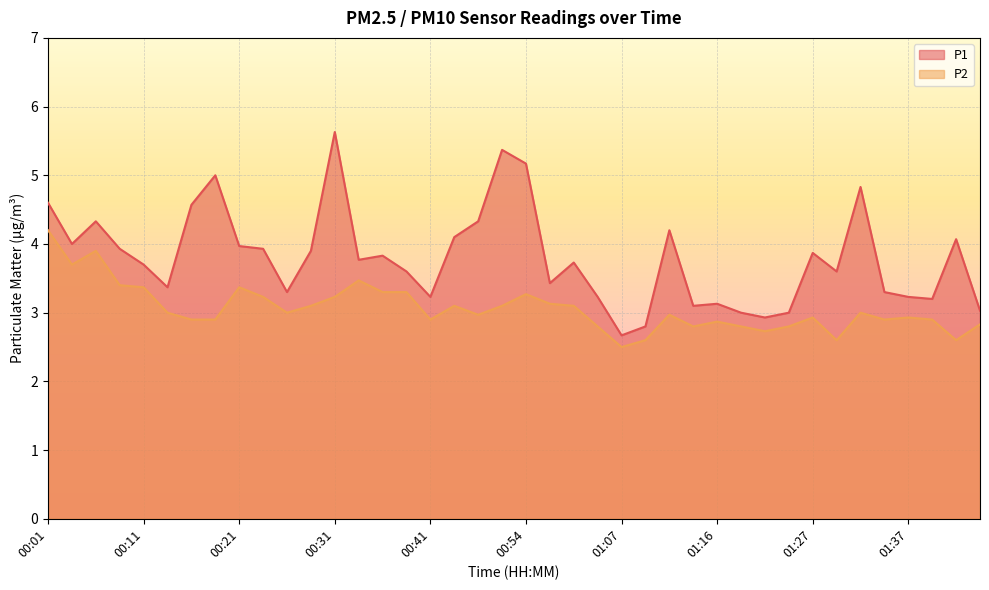

Reading left to right, transcribe all the data shown in this chart.

P1: 4.6	4.0	4.3	3.9	3.7	3.4	4.6	5.0	4.0	3.9	3.3	3.9	5.6	3.8	3.8	3.6	3.2	4.1	4.3	5.4	5.2	3.4	3.7	3.2	2.7	2.8	4.2	3.1	3.1	3.0	2.9	3.0	3.9	3.6	4.8	3.3	3.2	3.2	4.1	3.0
P2: 4.2	3.7	3.9	3.4	3.4	3.0	2.9	2.9	3.4	3.2	3.0	3.1	3.2	3.5	3.3	3.3	2.9	3.1	3.0	3.1	3.3	3.1	3.1	2.8	2.5	2.6	3.0	2.8	2.9	2.8	2.7	2.8	2.9	2.6	3.0	2.9	2.9	2.9	2.6	2.8